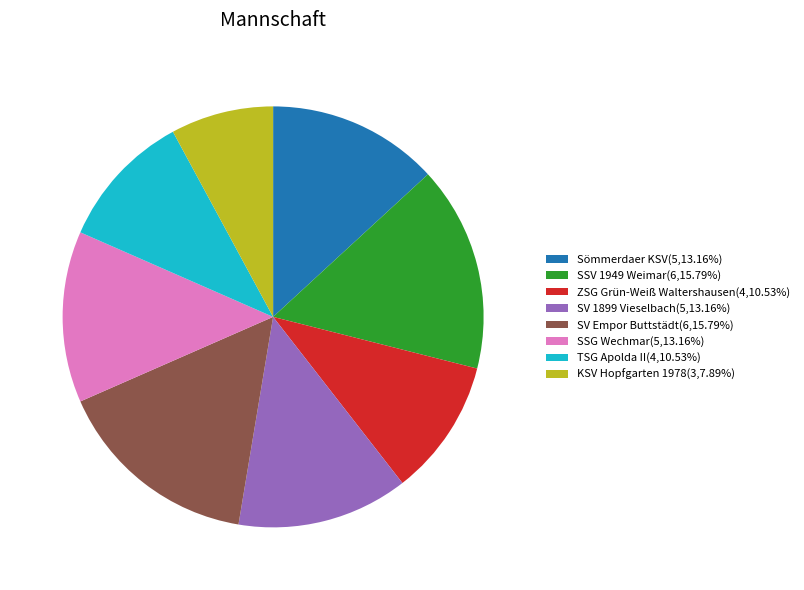

Which category has the smallest portion of the pie?

KSV Hopfgarten 1978